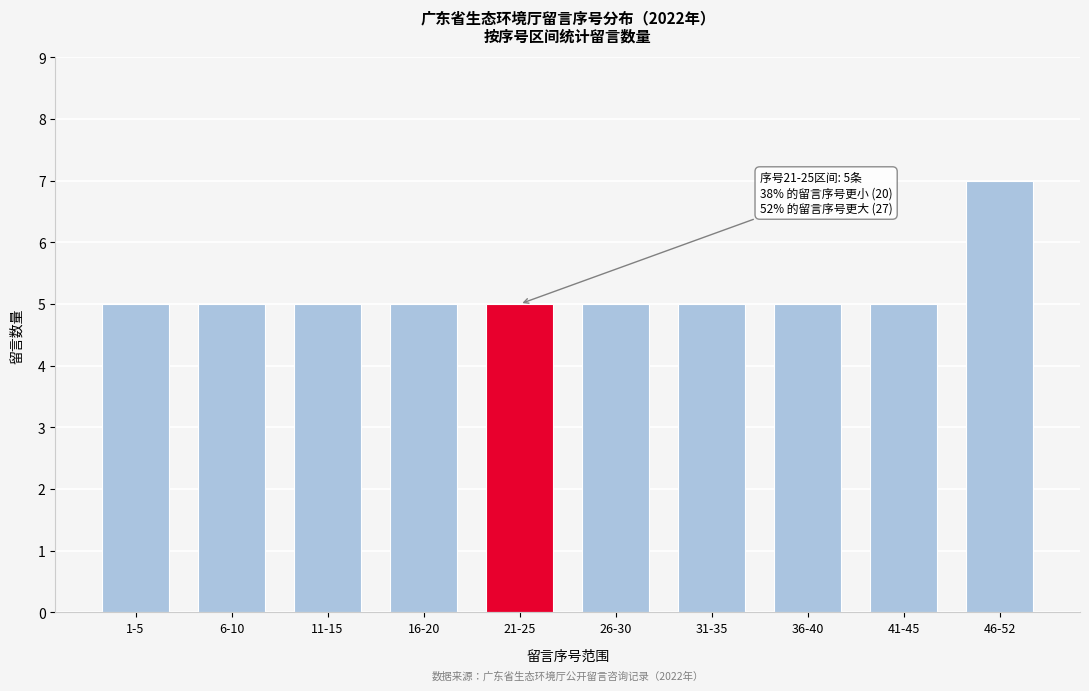

Reading right to left, list all the values displayed in this chart.

46-52=7	41-45=5	36-40=5	31-35=5	26-30=5	21-25=5	16-20=5	11-15=5	6-10=5	1-5=5